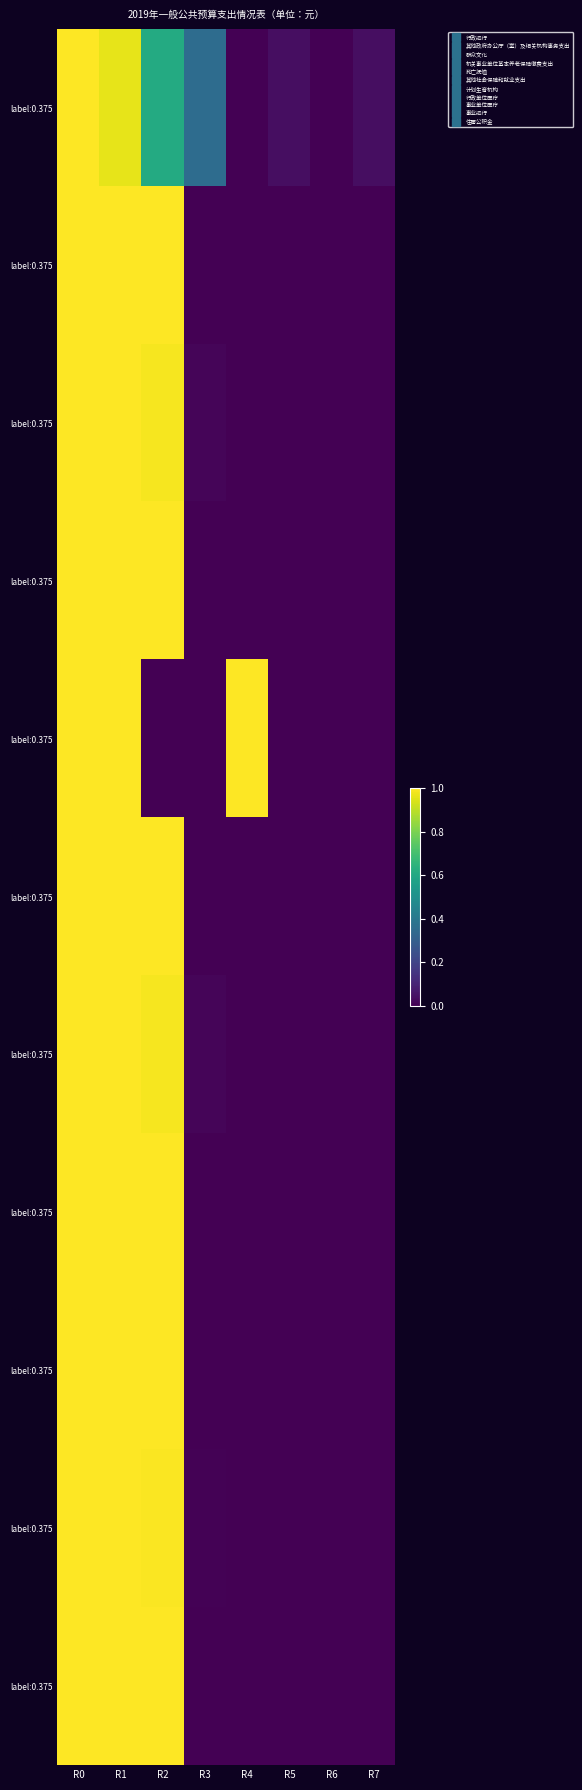

How many data points does each series have?

8